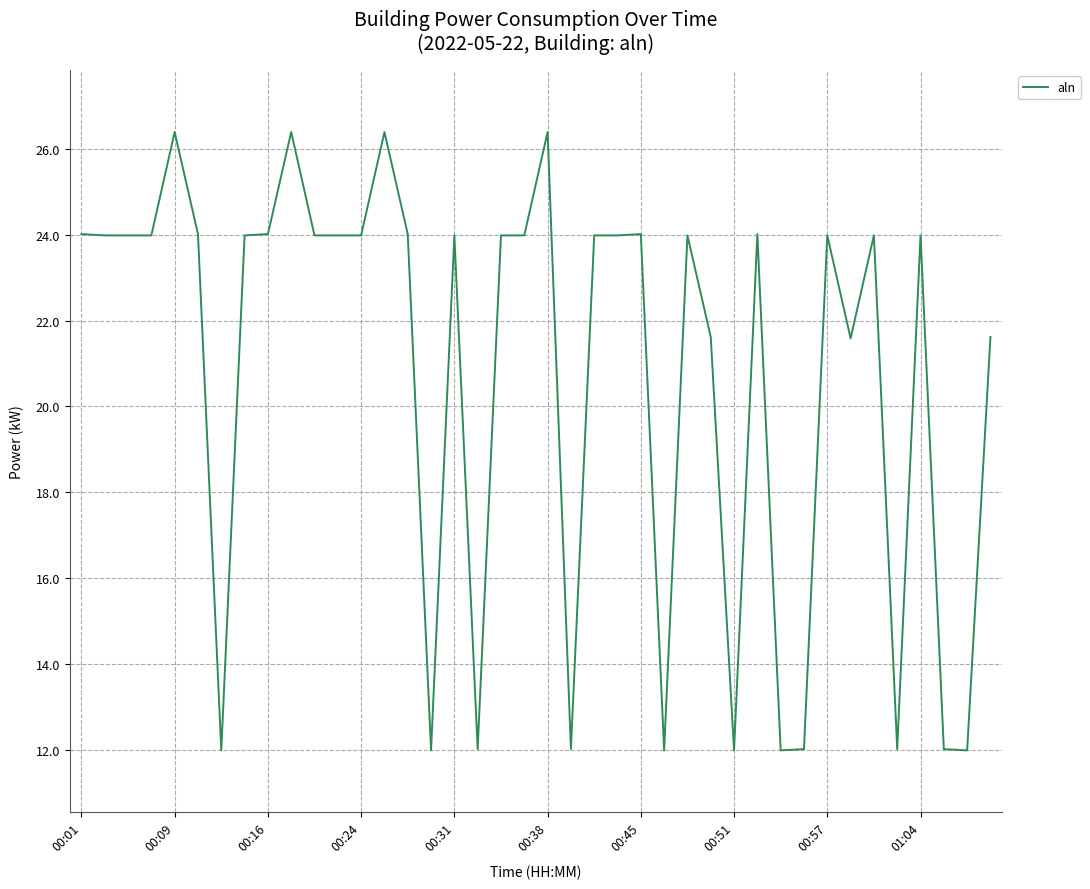

What is the difference between the maximum and minimum values?

14.4